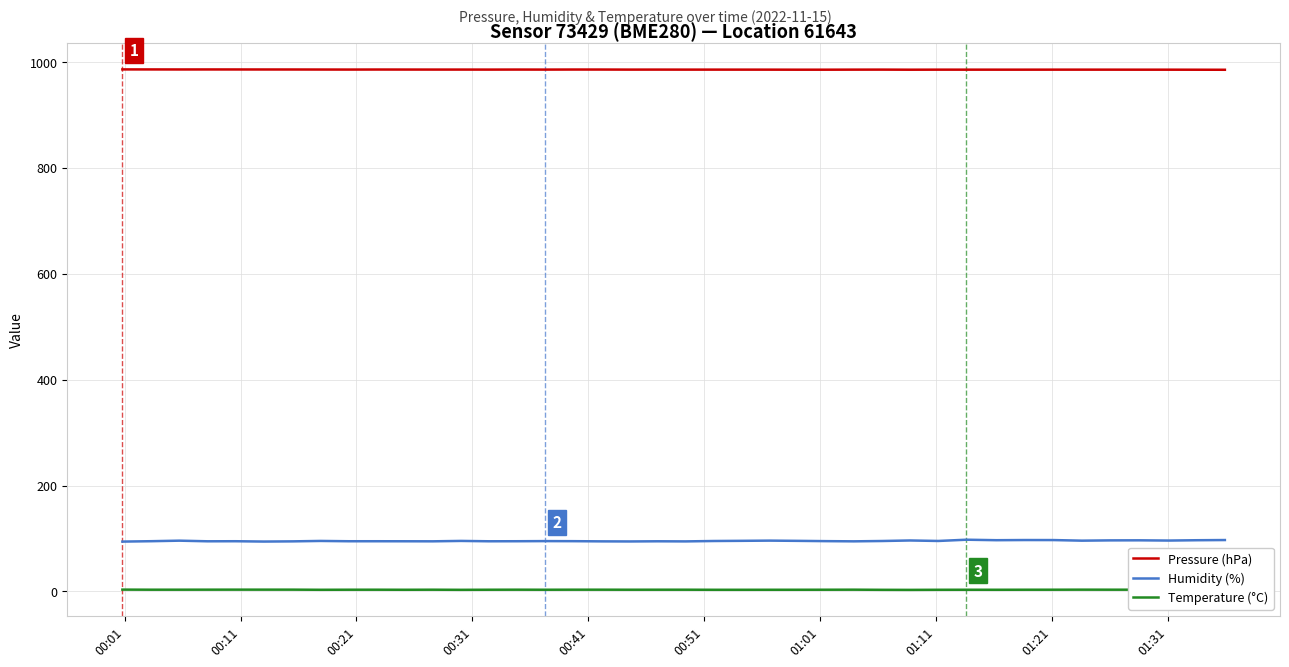

At how many categories does at least one series exceed 610?

40